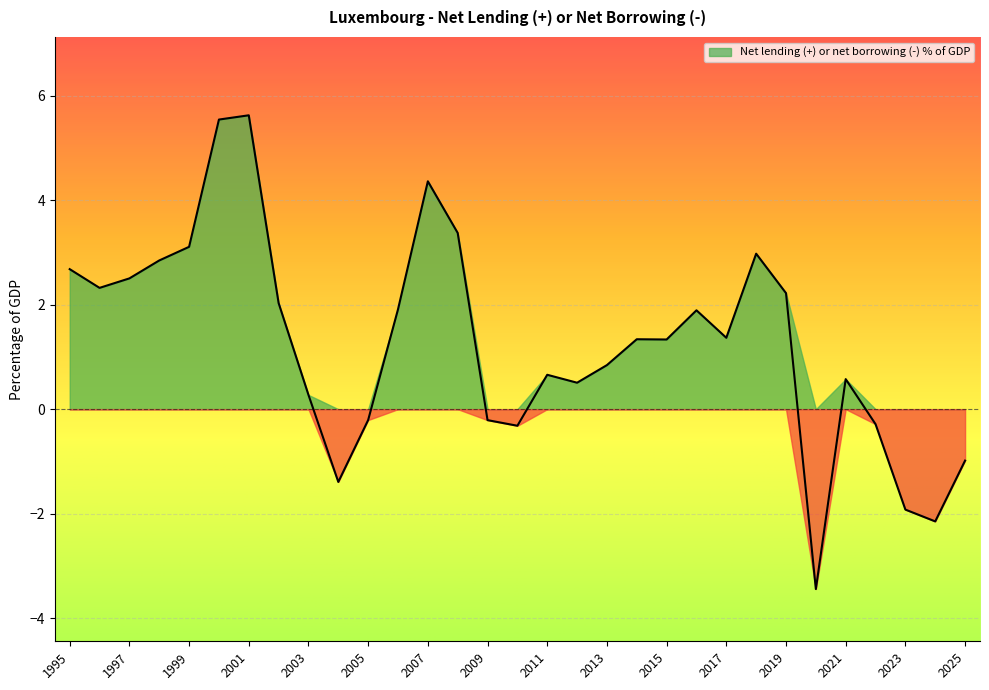

Which category has the highest value across all series?

2001